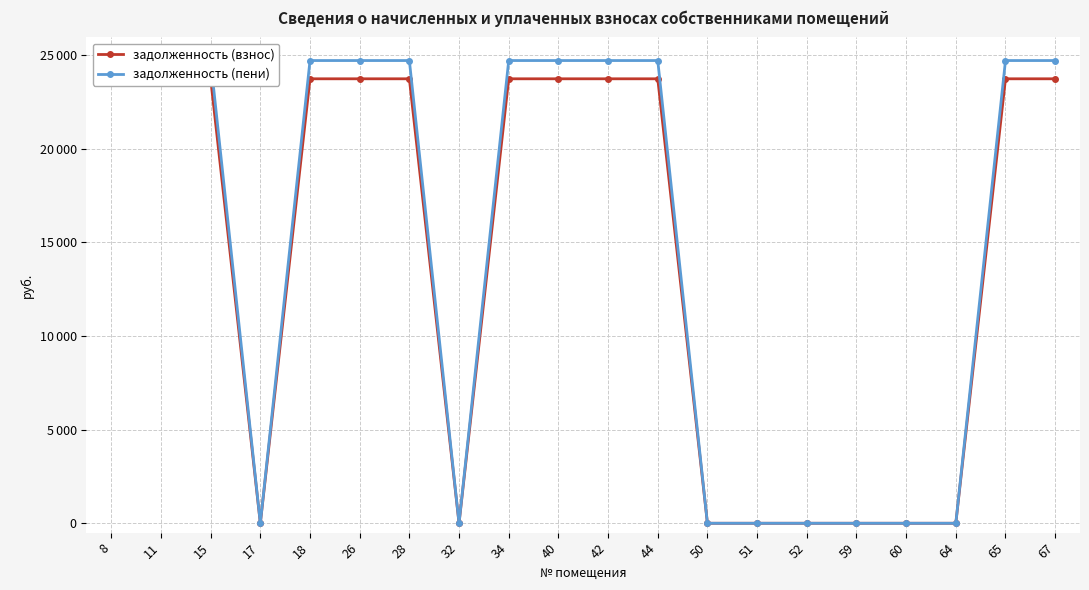

What is the value of the задолженность (взнос) point at the 2nd from the left?

23739